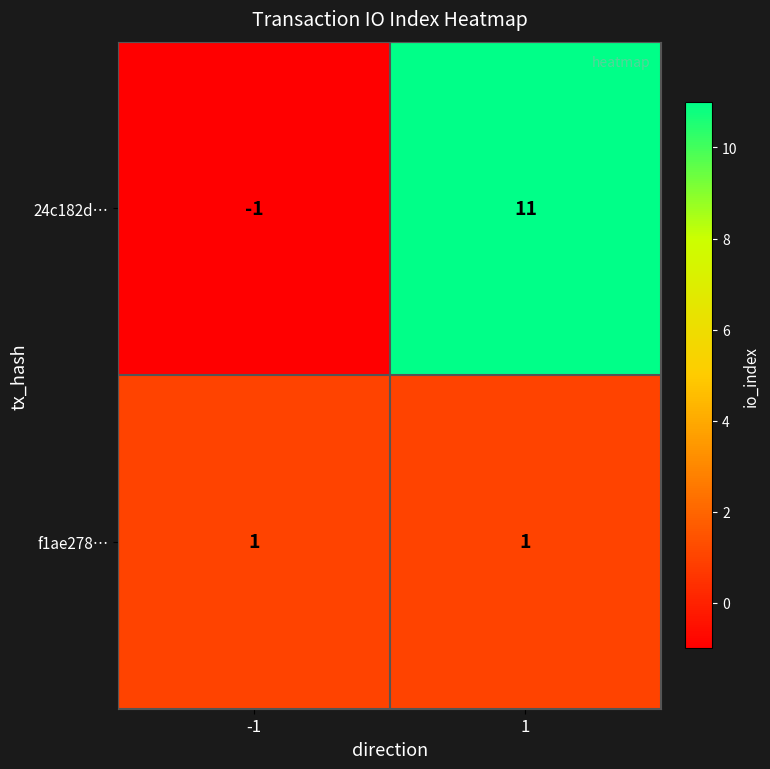

Reading right to left, transcribe all the data shown in this chart.

24c182d…: 11	-1
f1ae278…: 1	1